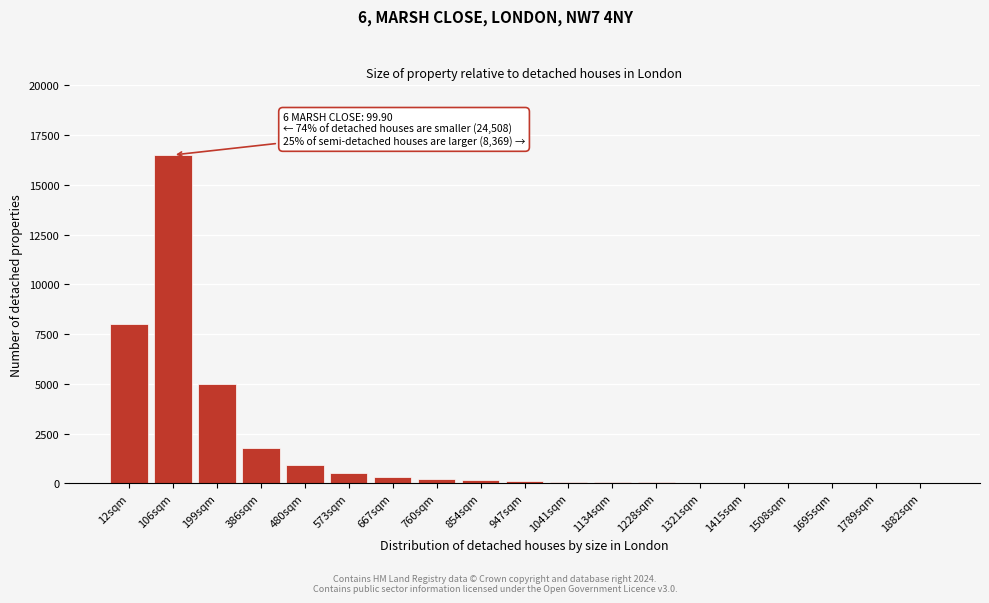

At which label is the value closest to 8252?

12sqm